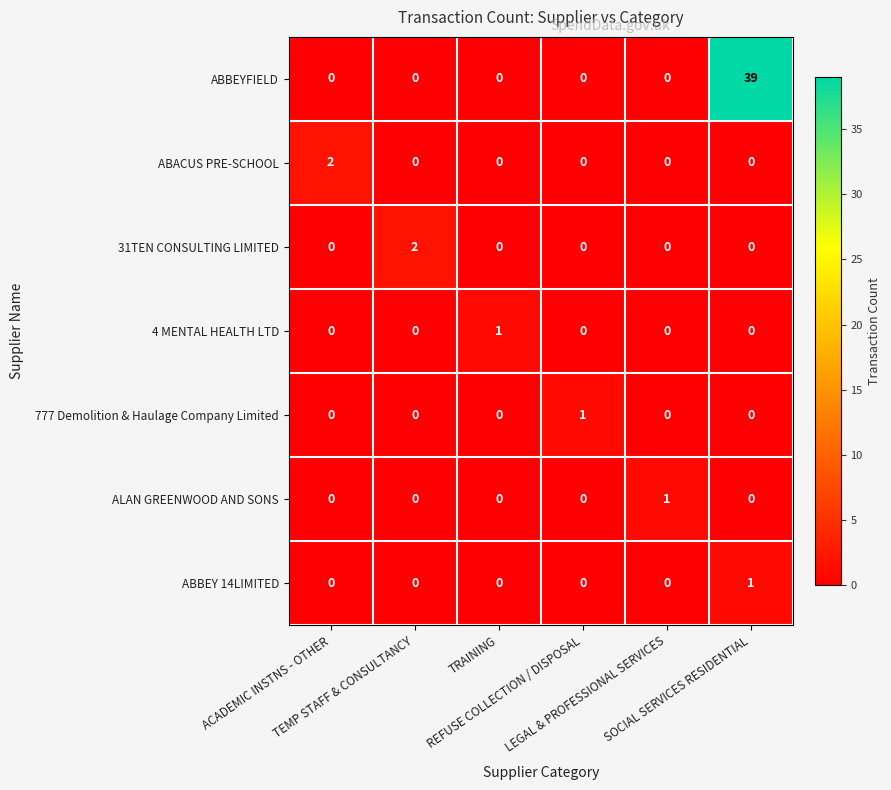

Count the ABACUS PRE-SCHOOL values in the range 0 to 1.

5